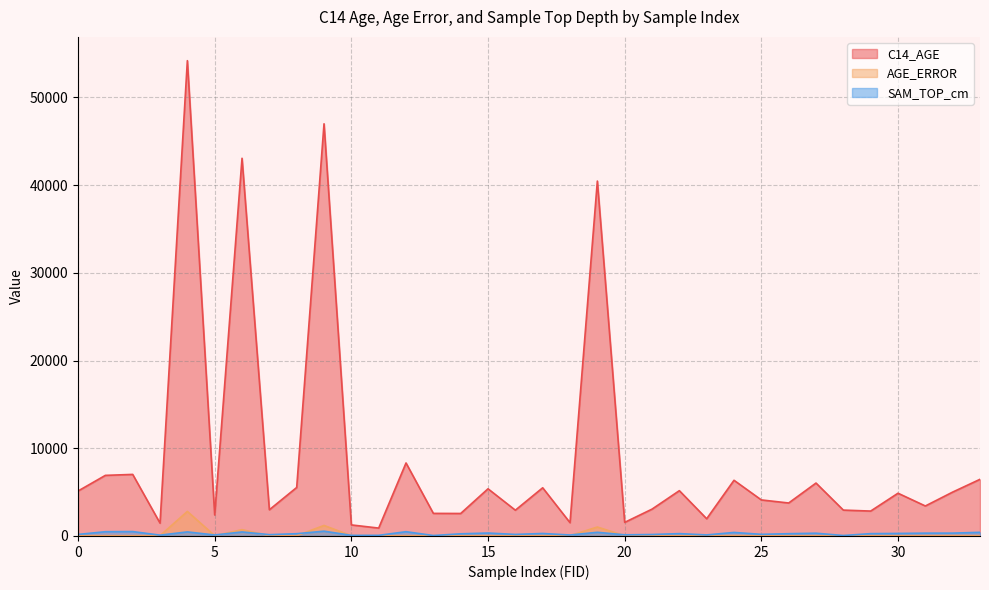

What is the greatest value displayed?

54200